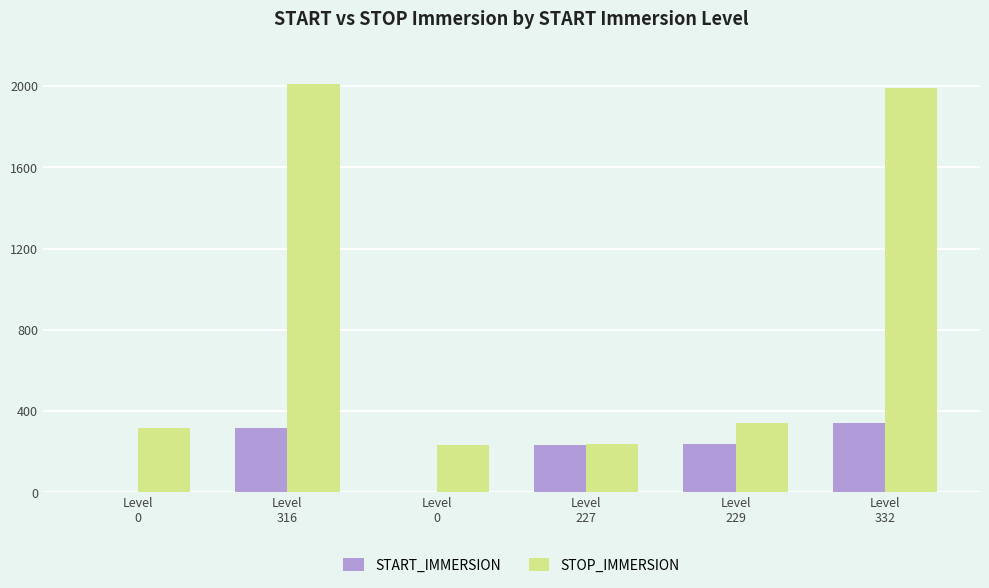

What are all the series names shown in the legend?

START_IMMERSION, STOP_IMMERSION